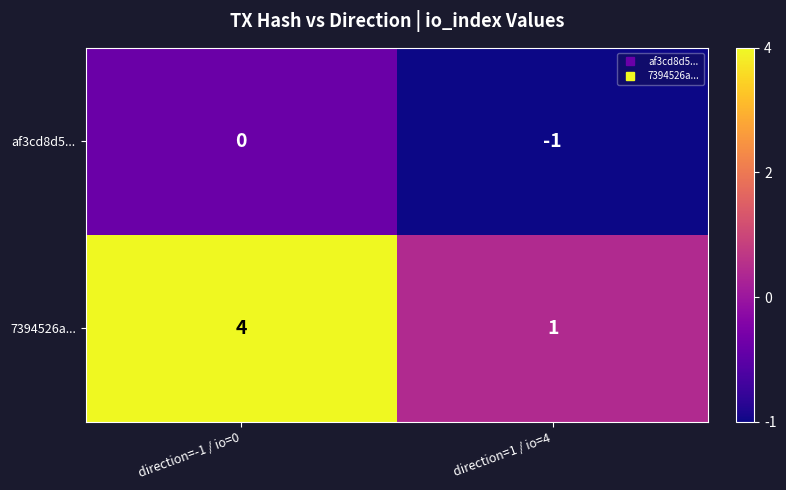

Reading left to right, list all the values displayed in this chart.

af3cd8d5...: direction=-1 / io=0=0	direction=1 / io=4=-1
7394526a...: direction=-1 / io=0=4	direction=1 / io=4=1